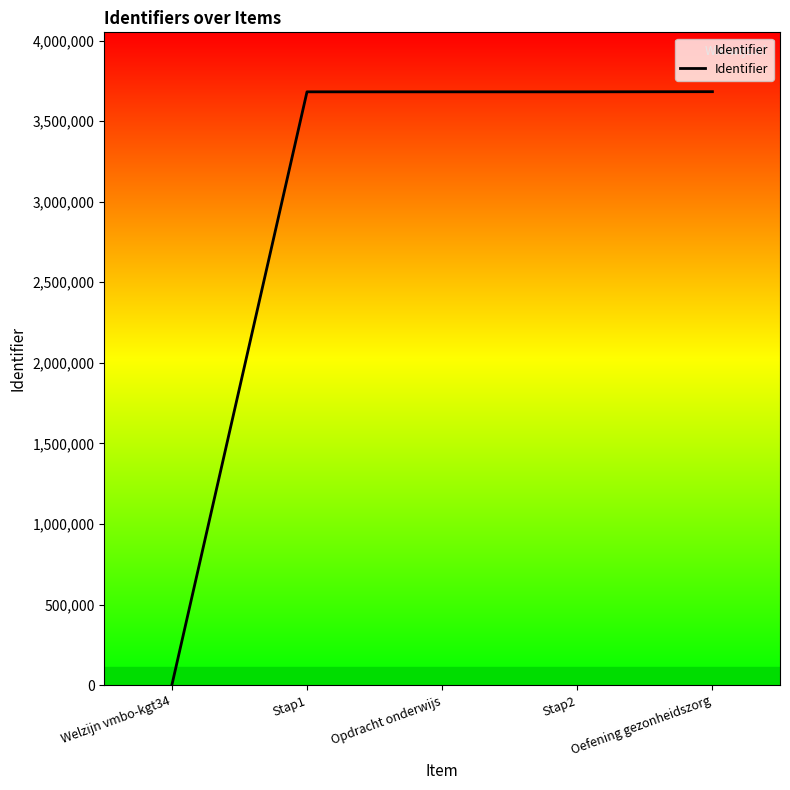

True or false: there are more than 0 points higher than both neighbors.

True